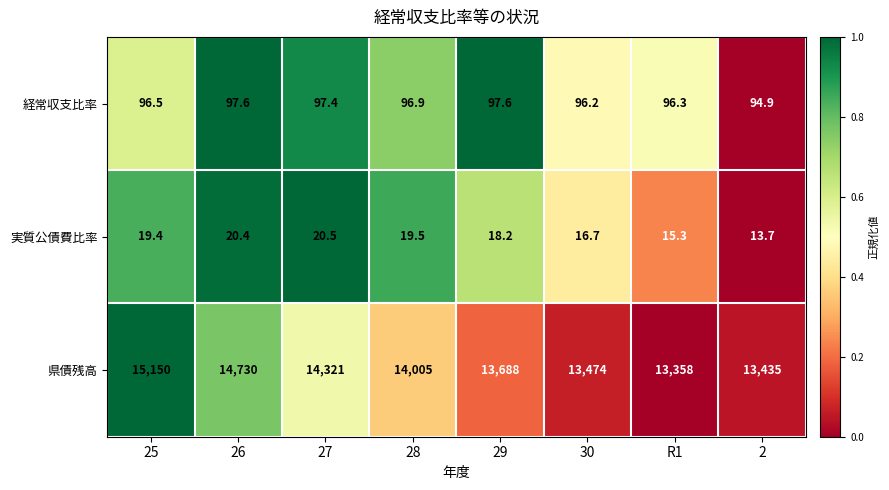

How many distinct data groups are displayed?

3